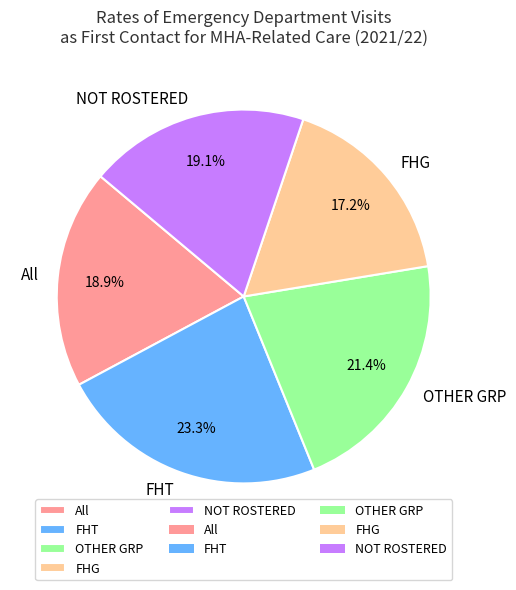

Combined, do FHG and OTHER GRP account for over 50%?

No